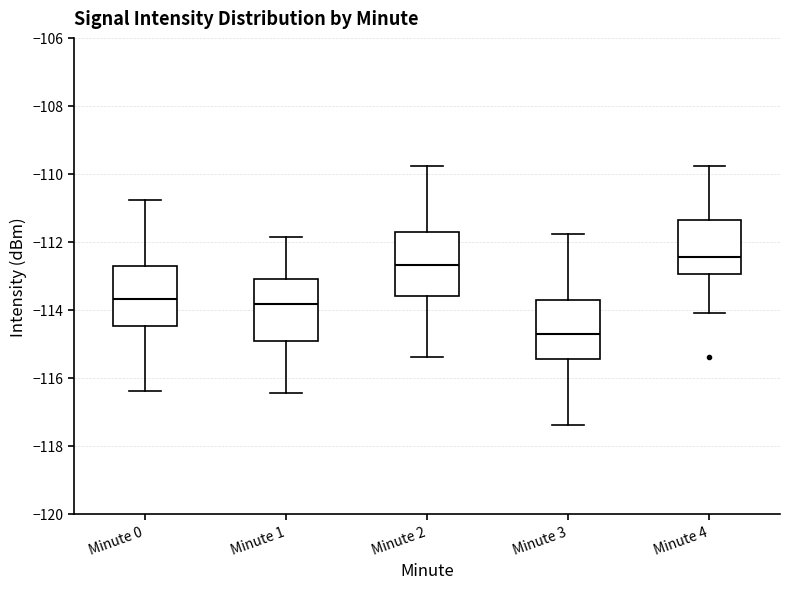

Which box's median line is the highest?

Minute 4